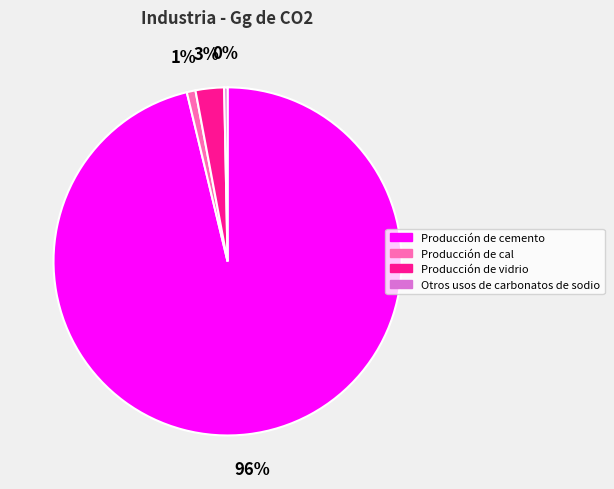

What is the largest slice in the pie chart?

Producción de cemento